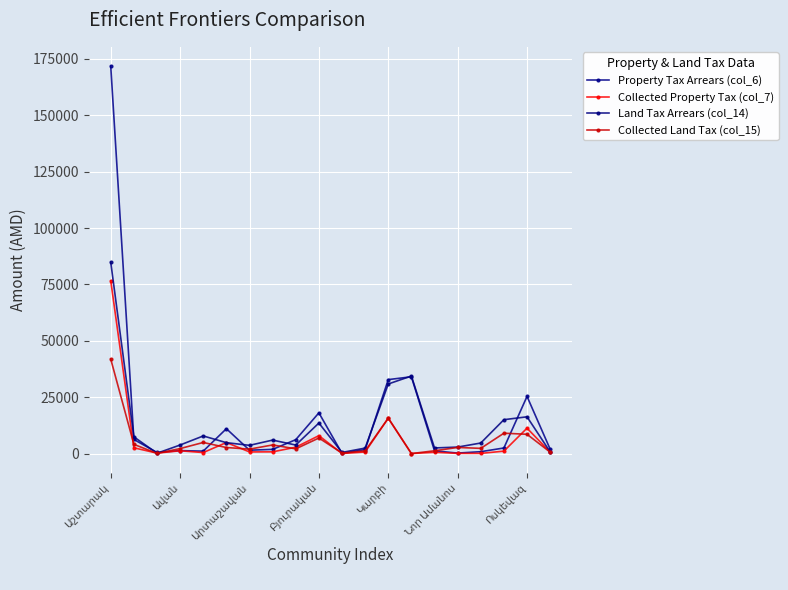

Is this an area chart (filled region under the line)?

No